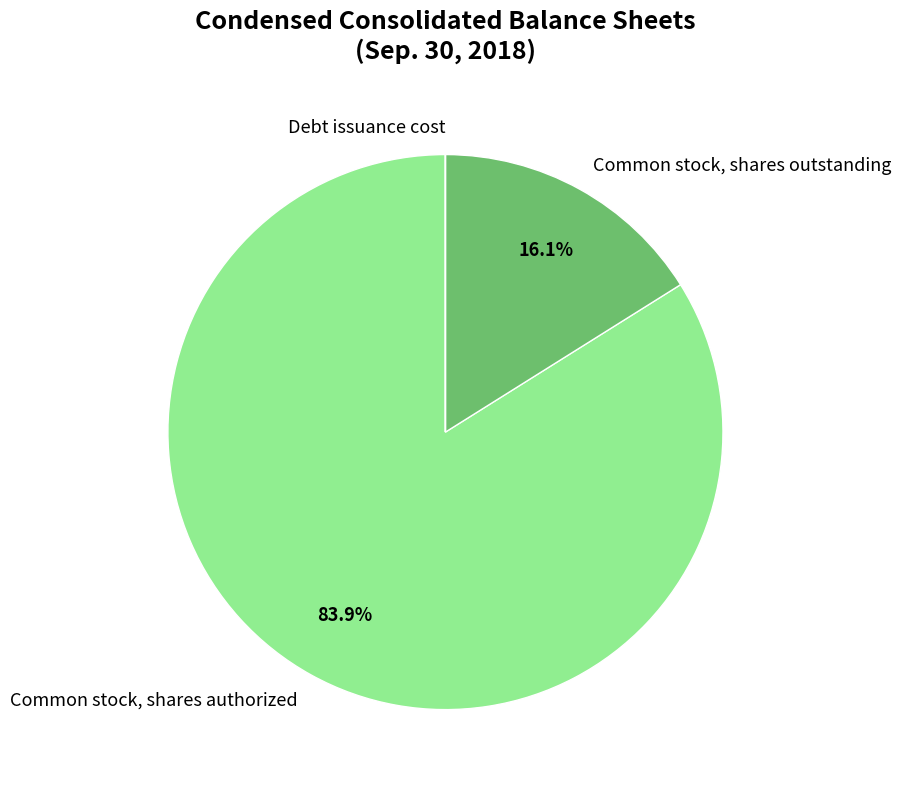

To the nearest percent, what is the average slice percentage?

33%